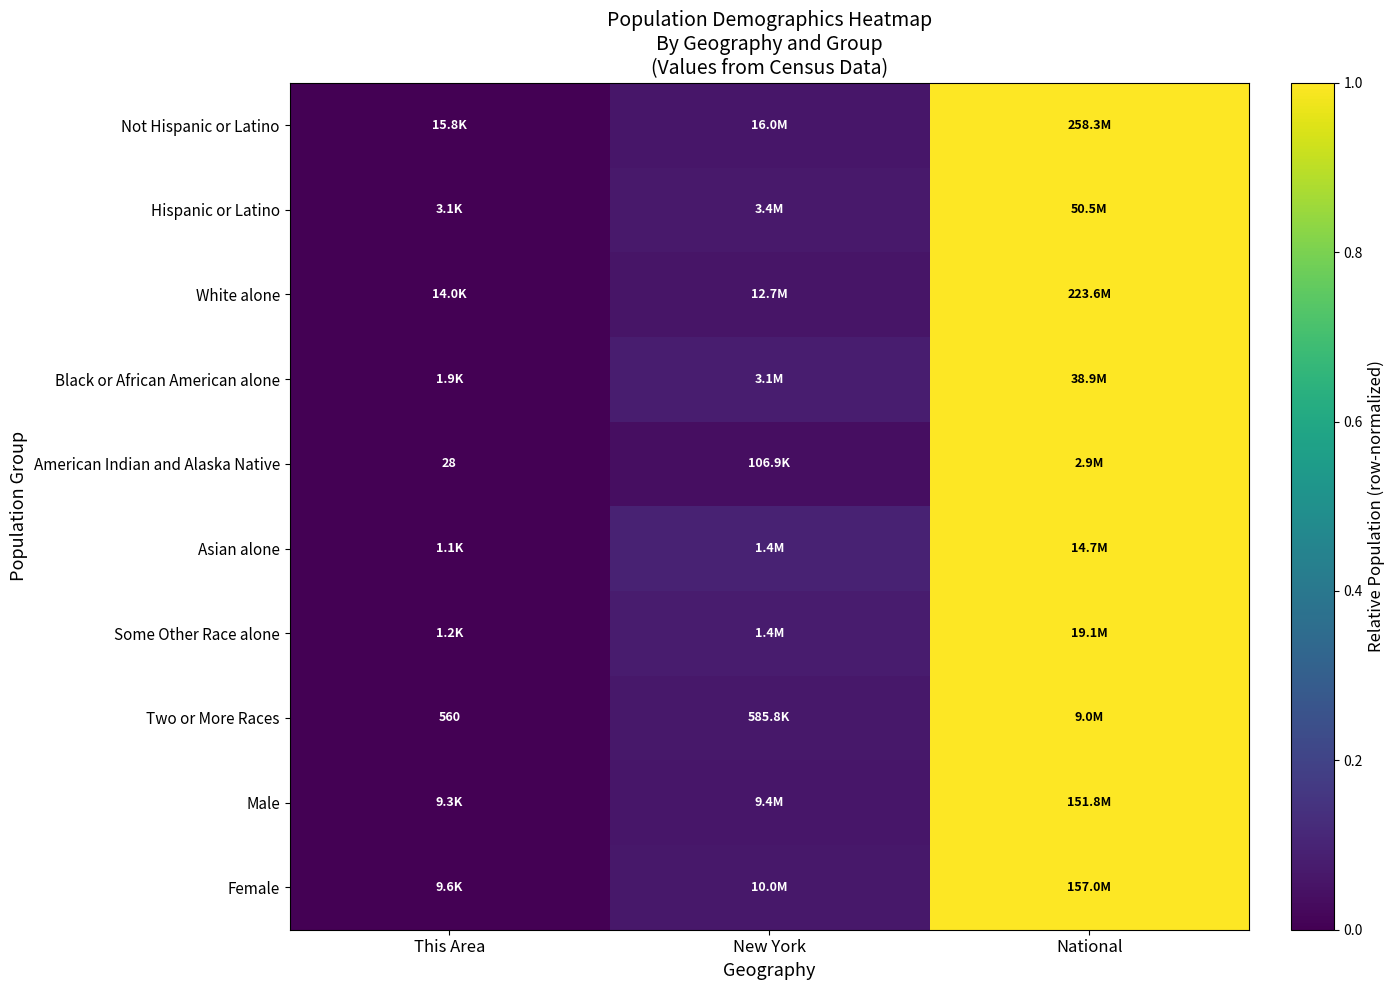

What is the difference between the maximum and minimum values in the American Indian and Alaska Native series?

1.0